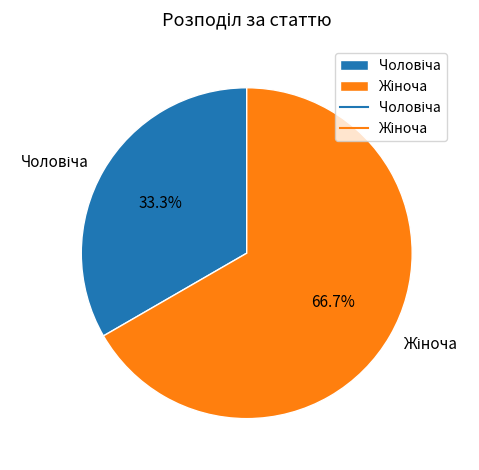

How many slices are in this pie chart?

2